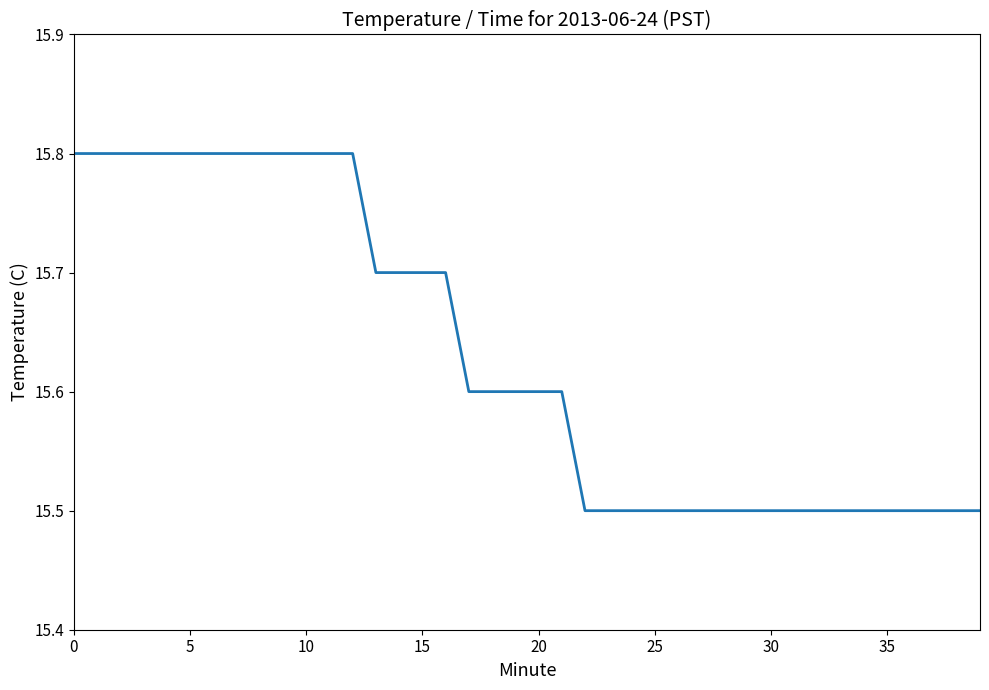

How many values are between 15 and 16?

40